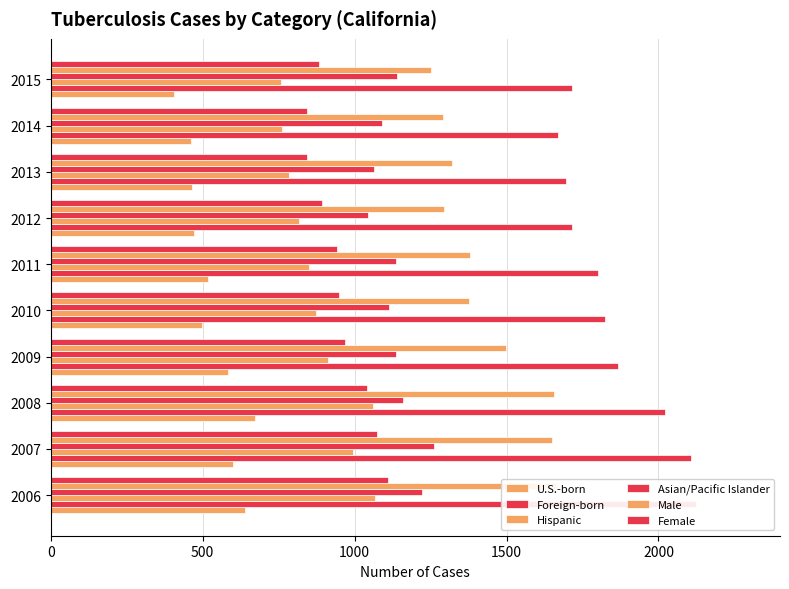

Which series changed the most between 2014 and 2015?

U.S.-born